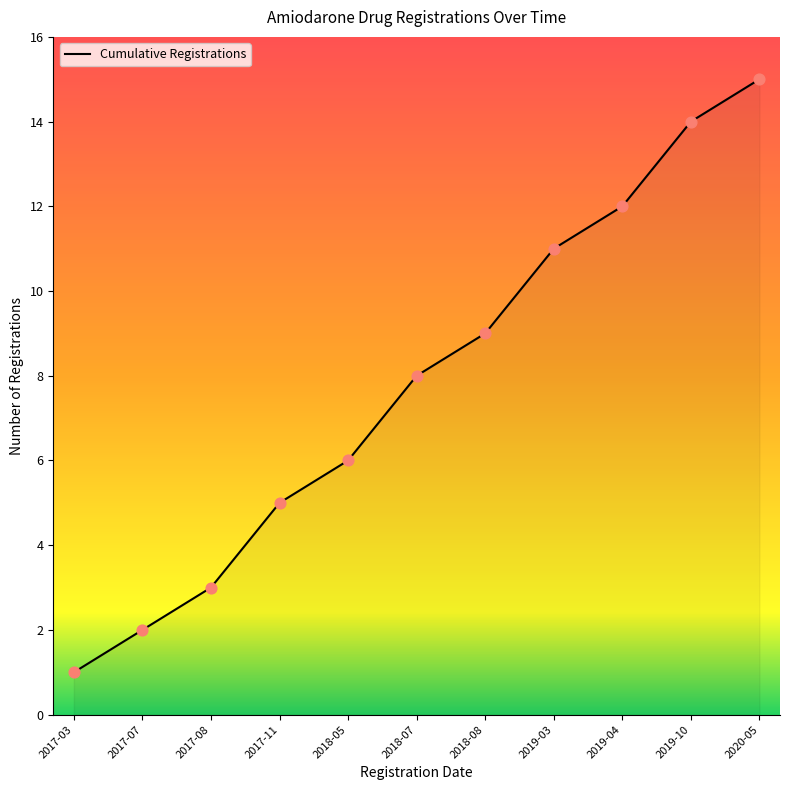

What is the change in value from 2017-07 to 2018-05?

+4